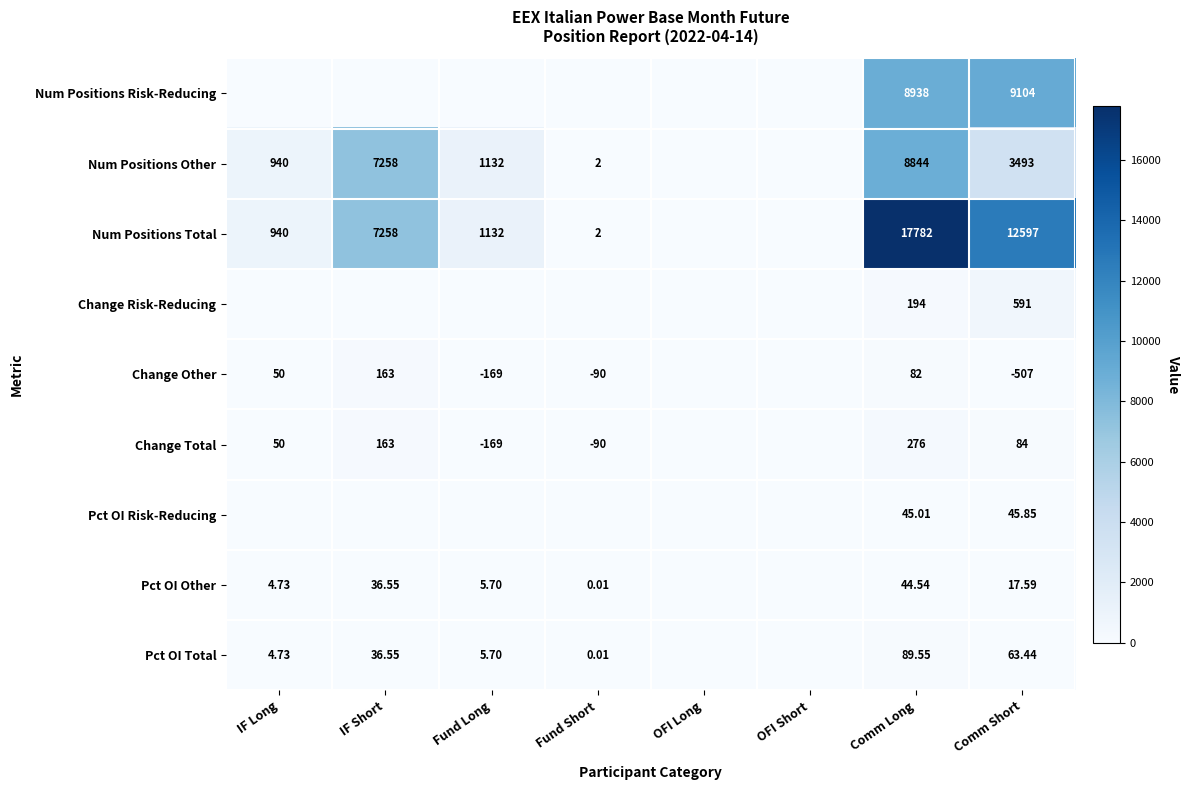

Between IF Long and OFI Short, which is larger?

IF Long